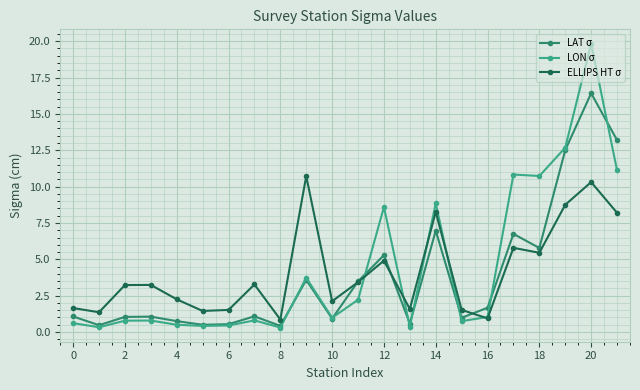

What is the highest value of the ELLIPS HT σ series?

10.7